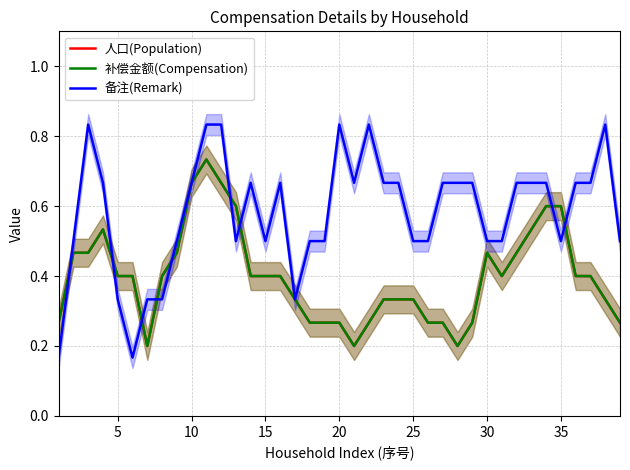

Count the 人口(Population) values in the range 0 to 1.

39